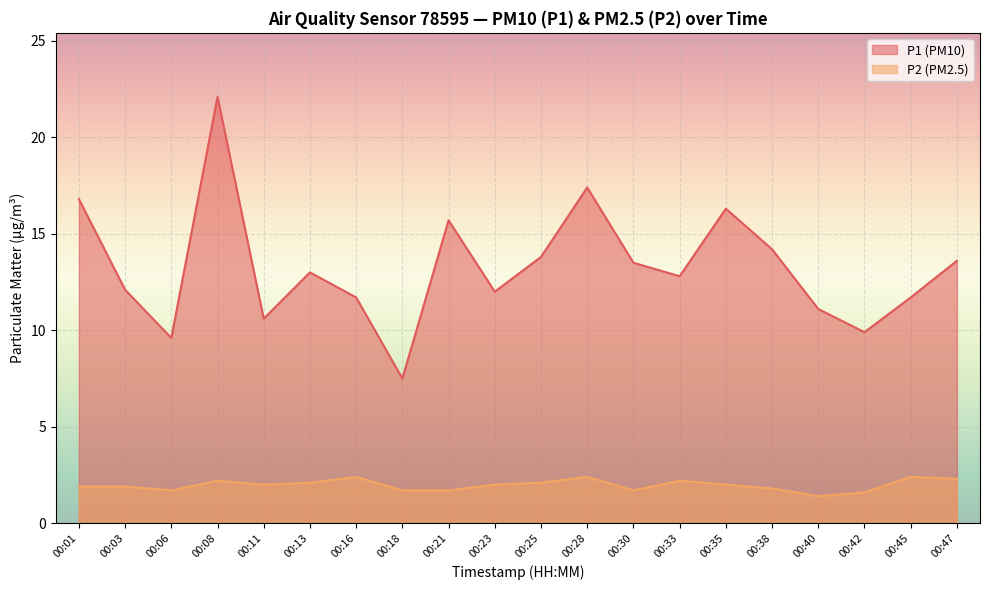

Is the value of P1 at 00:13 greater than the value of P2 at 00:38?

Yes